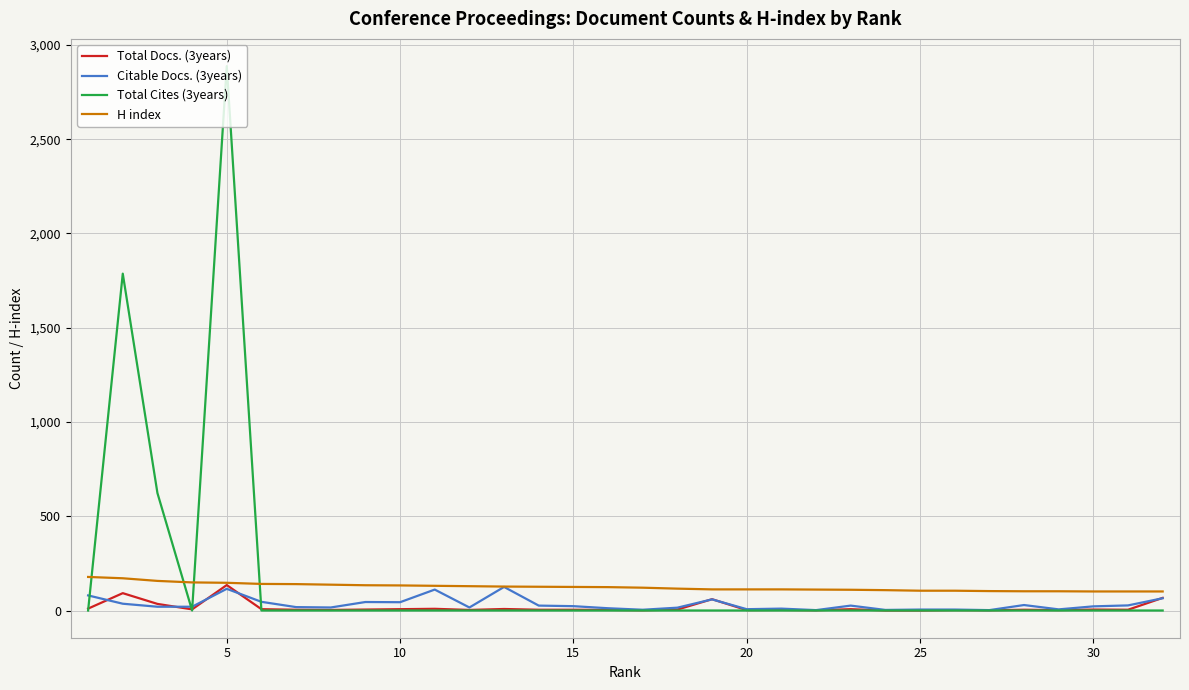

What is the maximum value shown in the chart?

2888